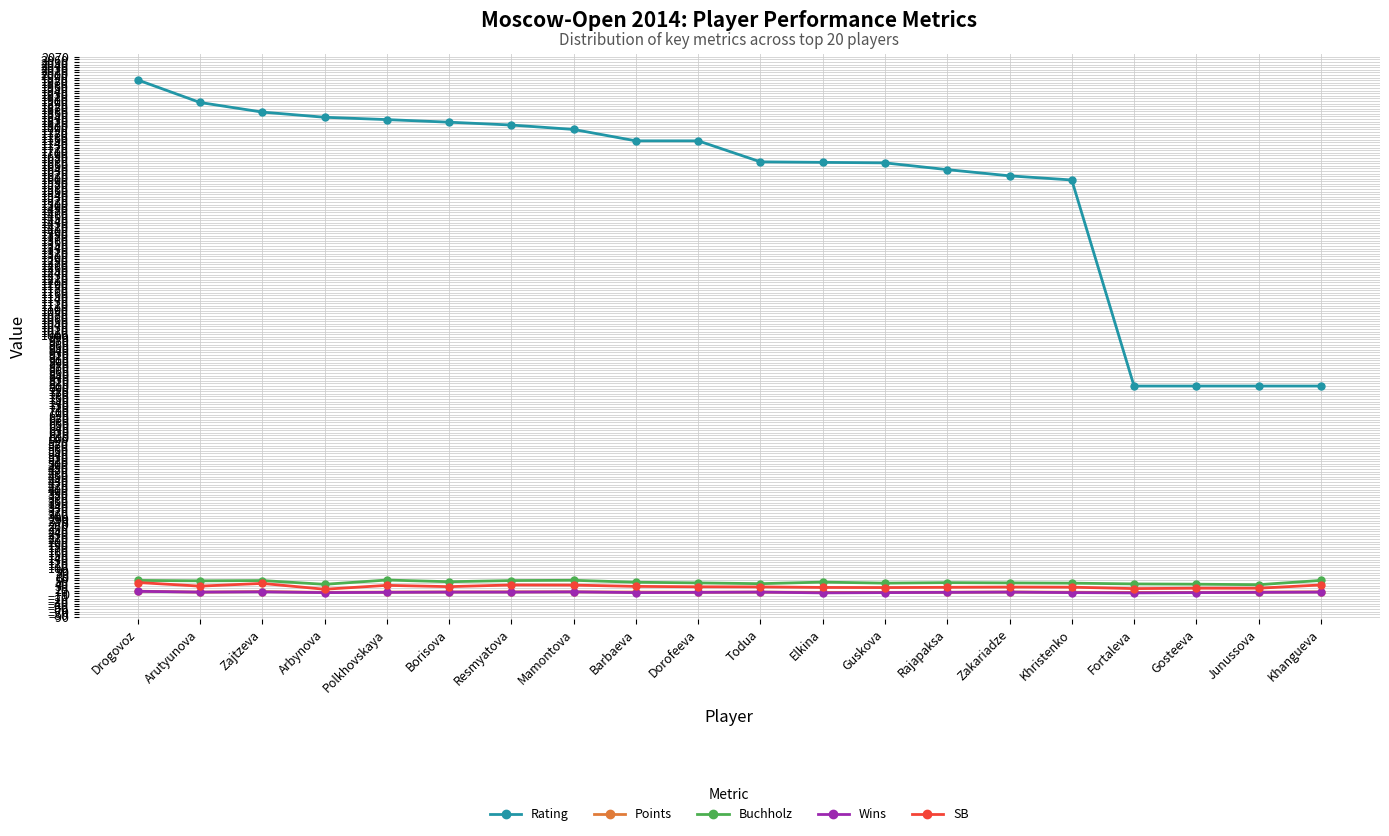

Does the chart display data point markers on the line(s)?

Yes